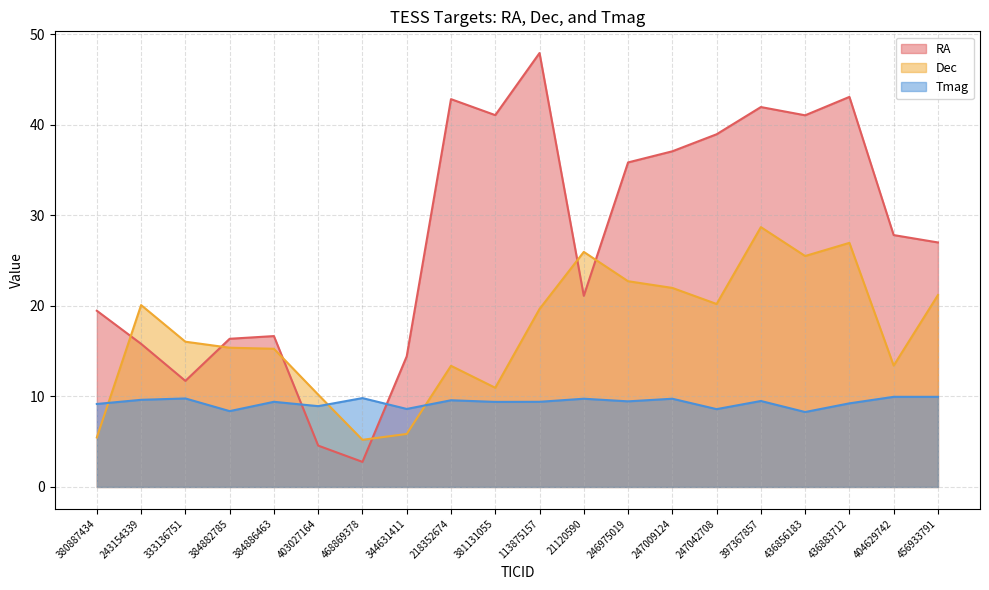

List the series in order of their overall mean, lowest first.

Tmag, Dec, RA